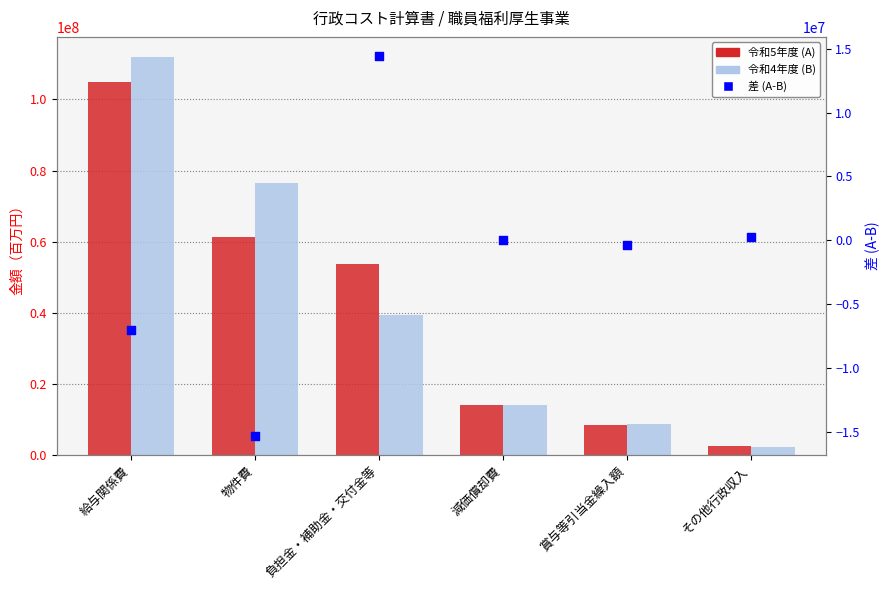

What is the total value across all series at 物件費?

122563724